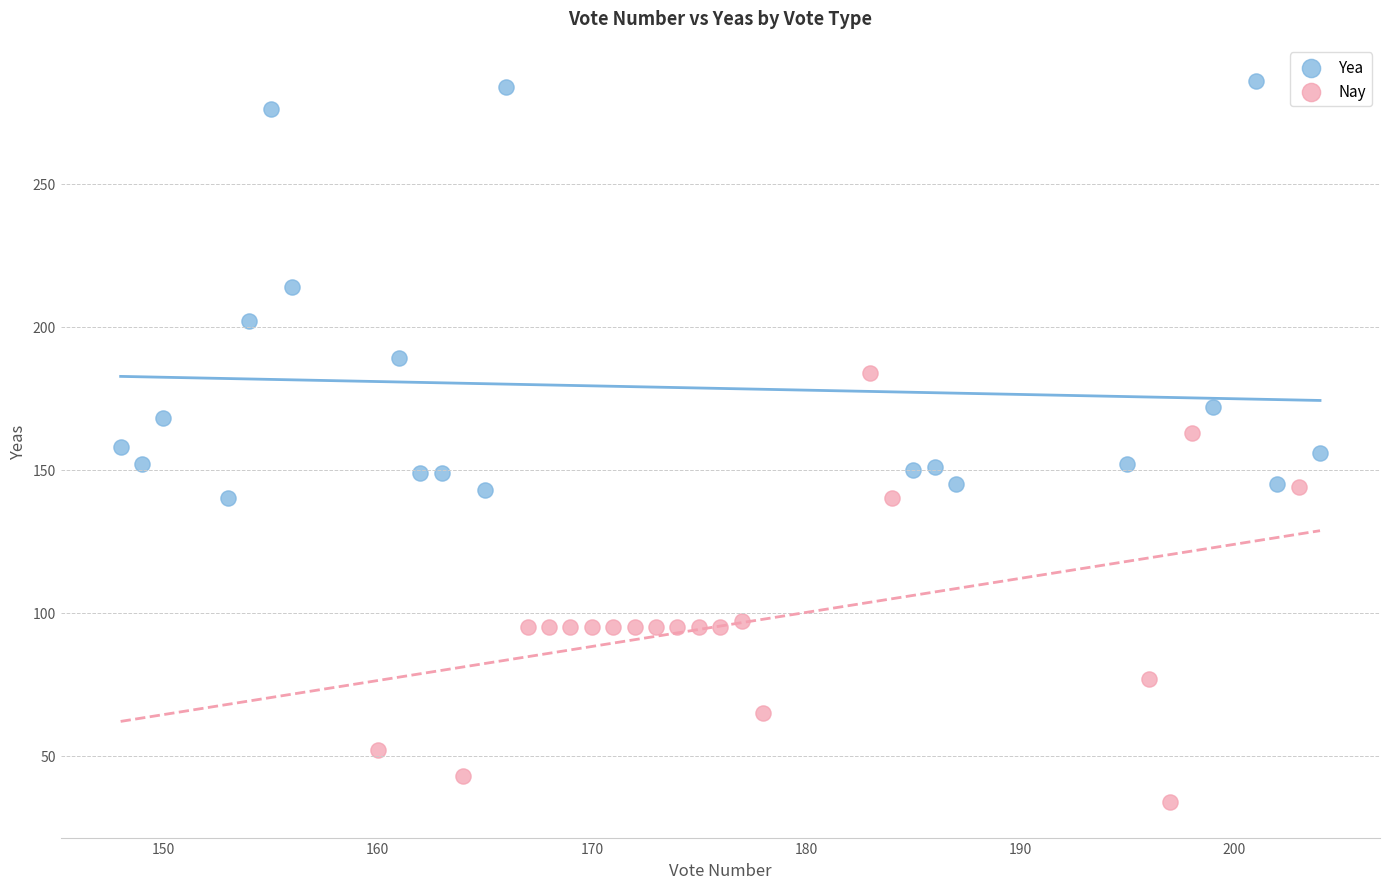

Which series contains the highest Y value?

Yea